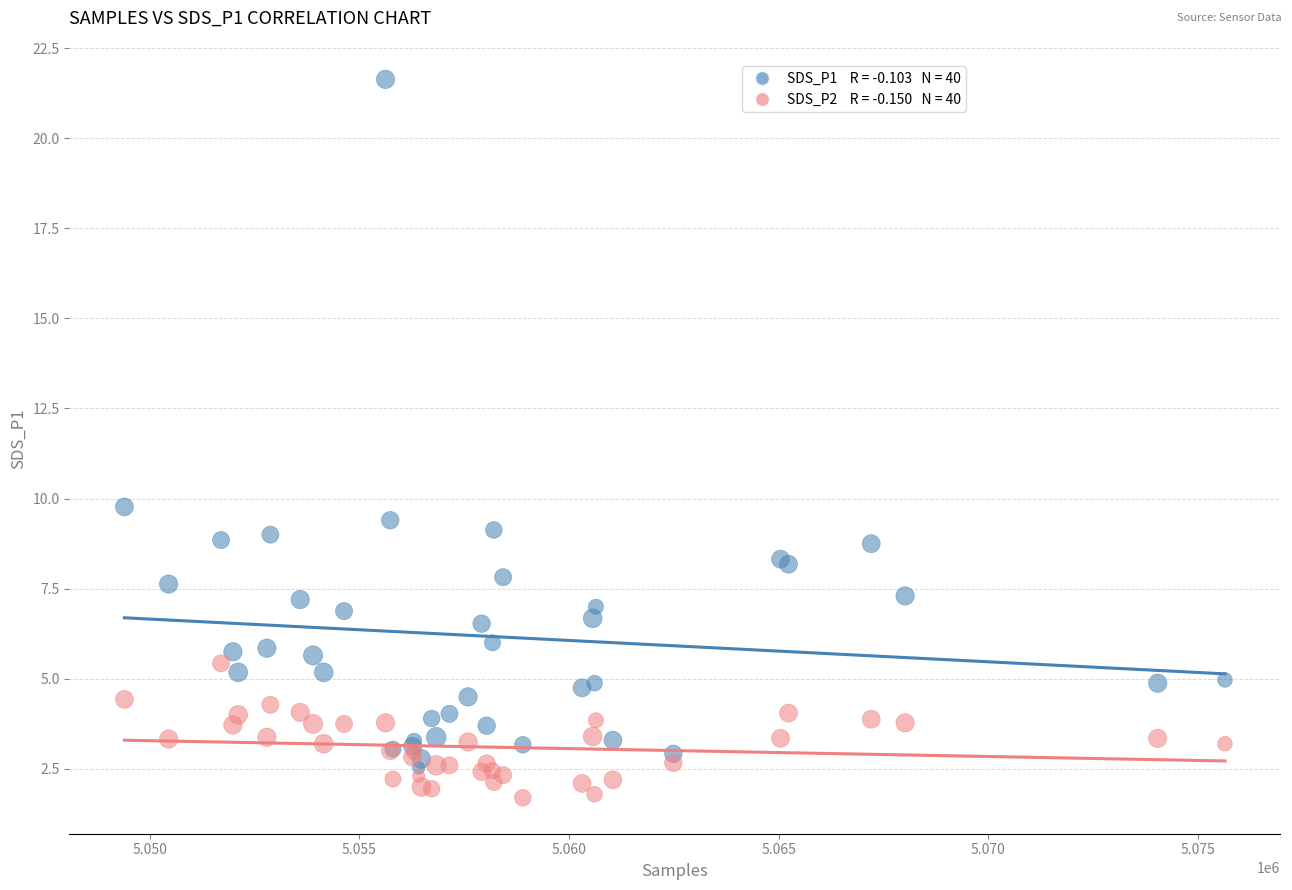

Across all series, what Y value is closest to 11?

9.8